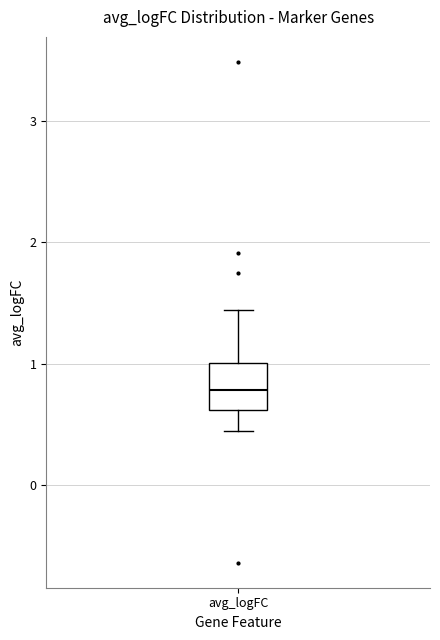

Transcribe this box plot: give where the median line is, the range the box spans, and where the two whiskers end, as read against the y-axis. The values are not printed on the chart, so give them approximately, as read against the axis.

median 0.8, box 0.6 to 1.0, whiskers 0.4 to 1.4